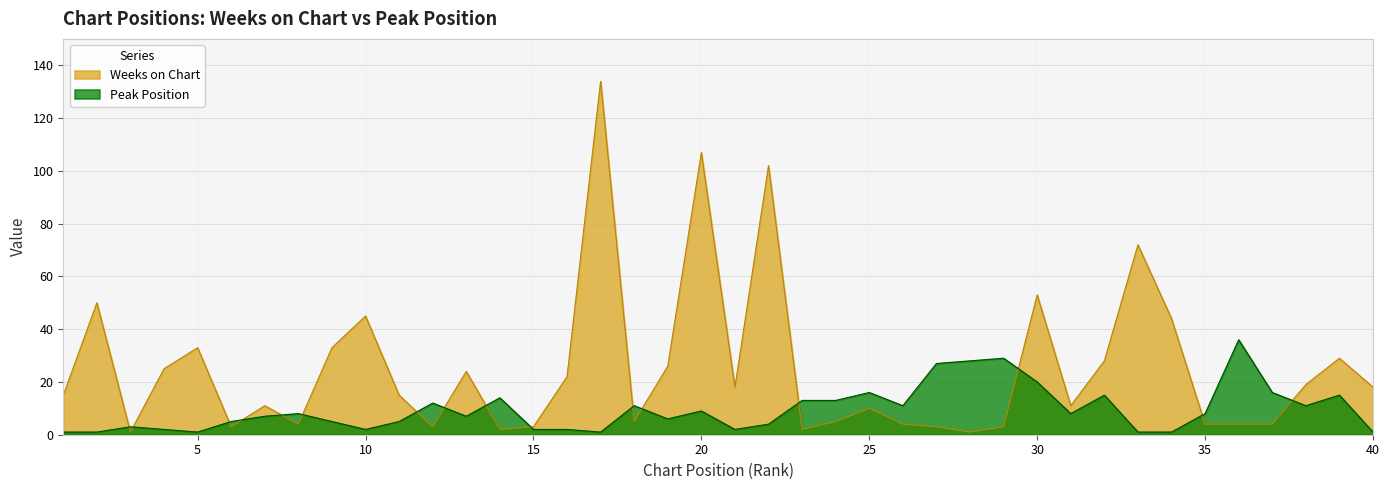

List the series in order of their peak value, lowest first.

Peak Position, Weeks on Chart